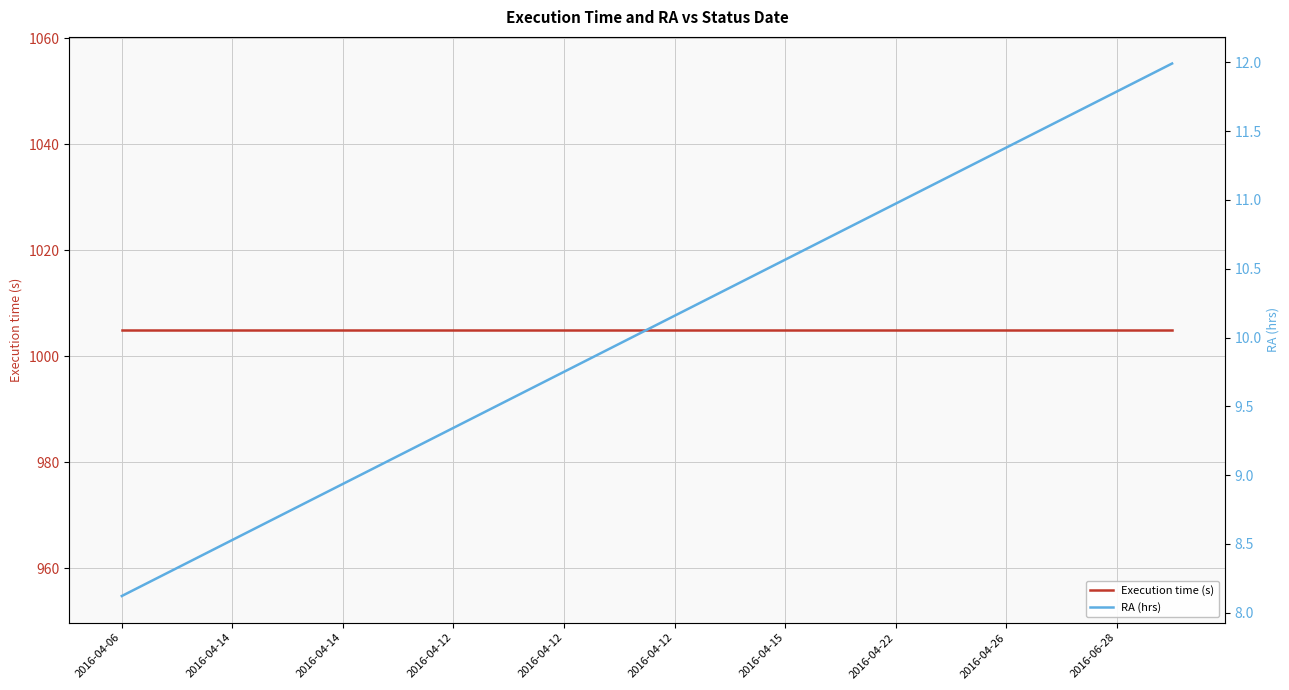

Between 2016-04-14 and 13, which series saw the biggest shift?

RA (hrs)